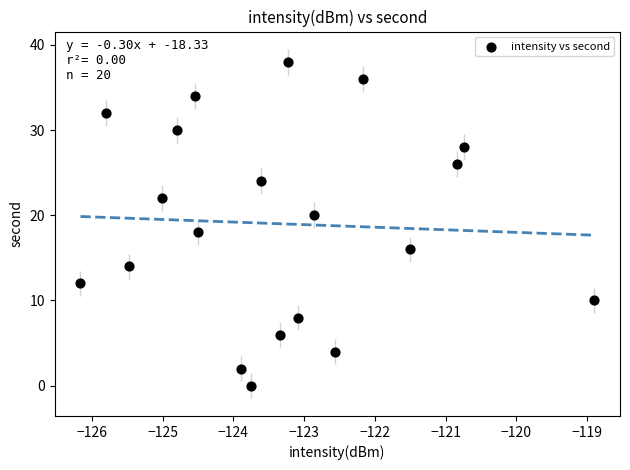

What is the range of Y values (max minus min)?

38